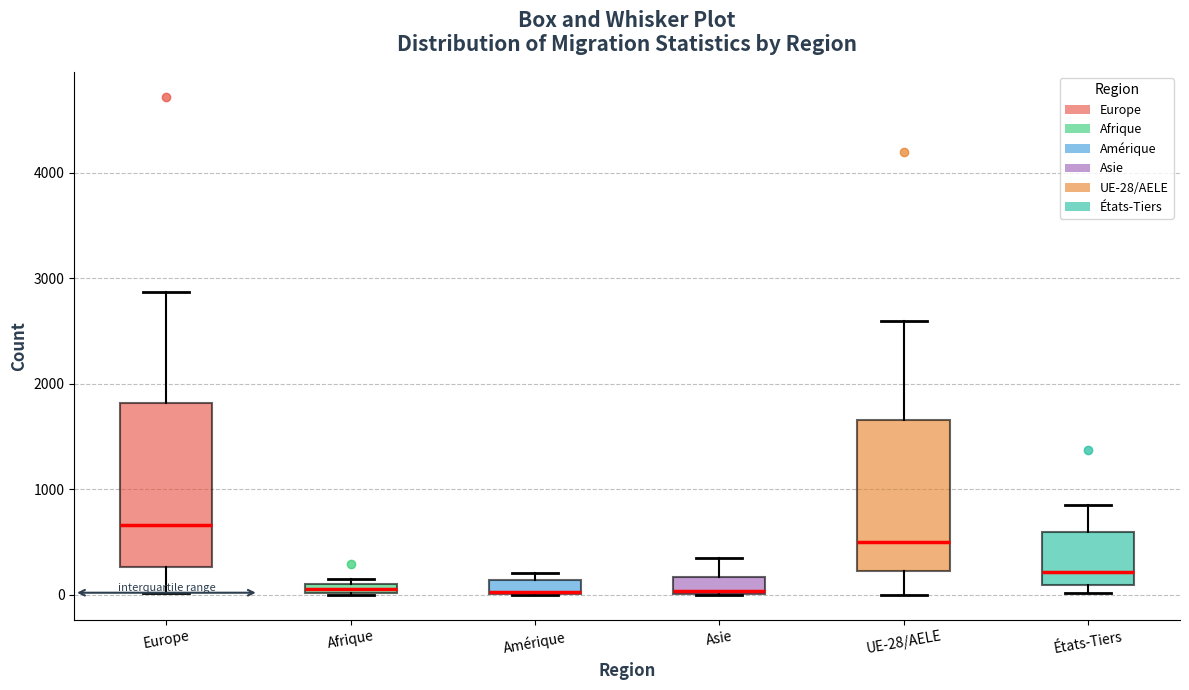

Where does the median line of the box for UE-28/AELE sit on the y-axis? The values are not printed on the chart, so give them approximately, as read against the axis.

500